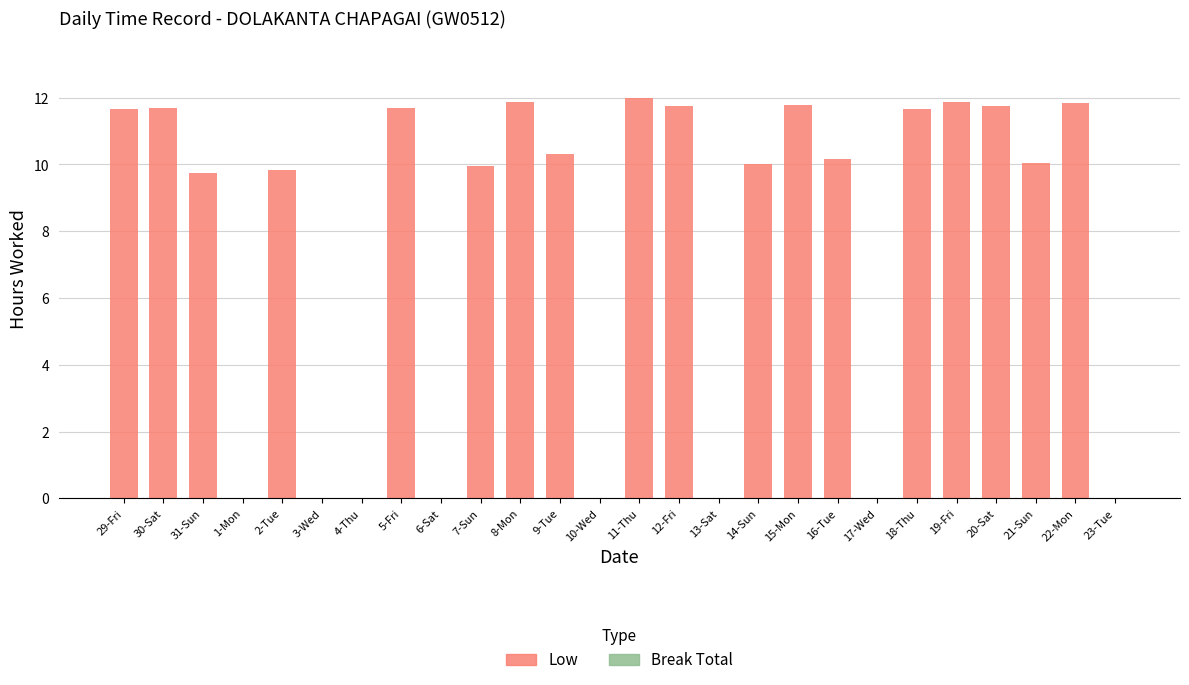

Is it true that the value at 5-Fri is 7.4?

False